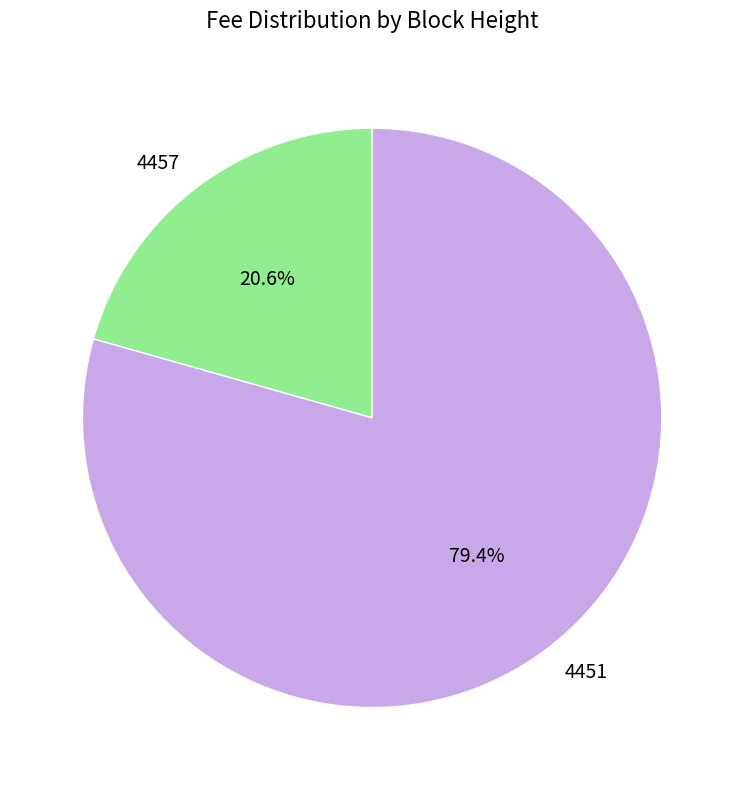

What percentage is the 4457 slice, to the nearest percent?

21%